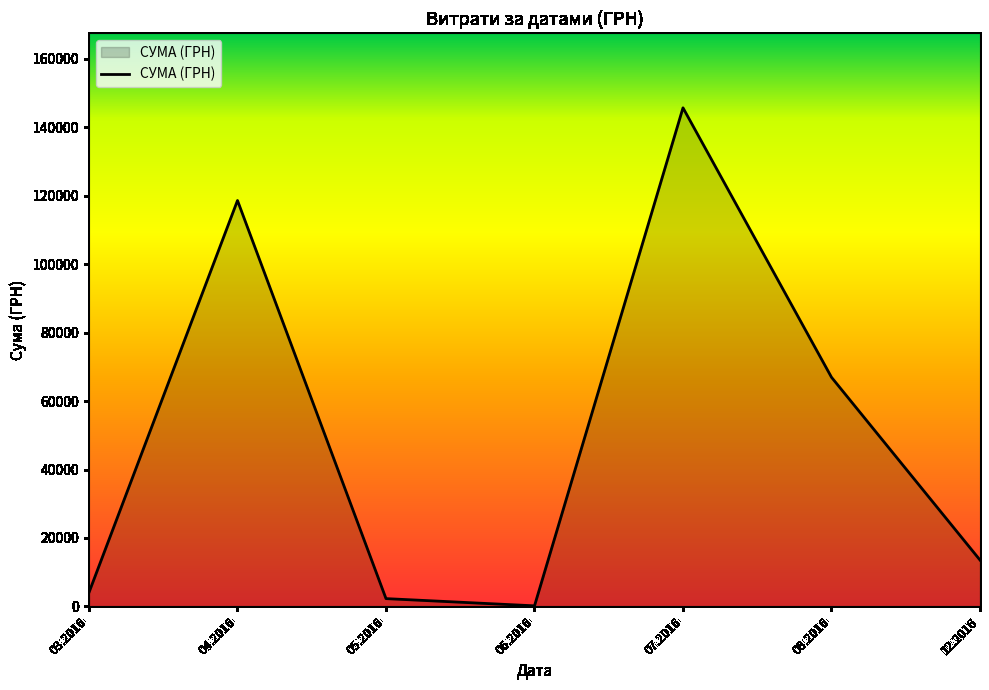

What is the difference between the second highest and minimum values?

118439.3